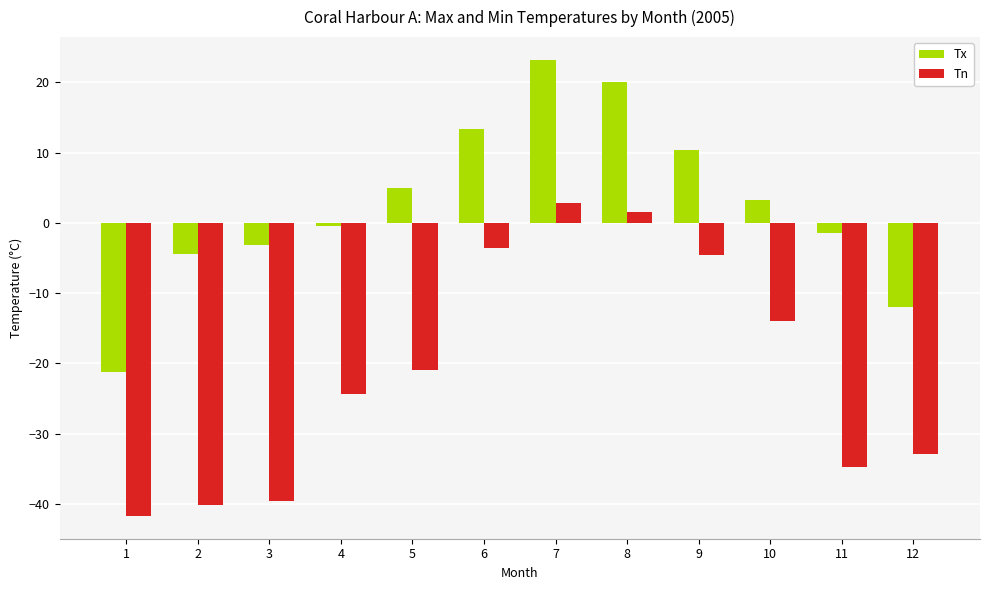

What is the sum of all Tn values?

-252.1